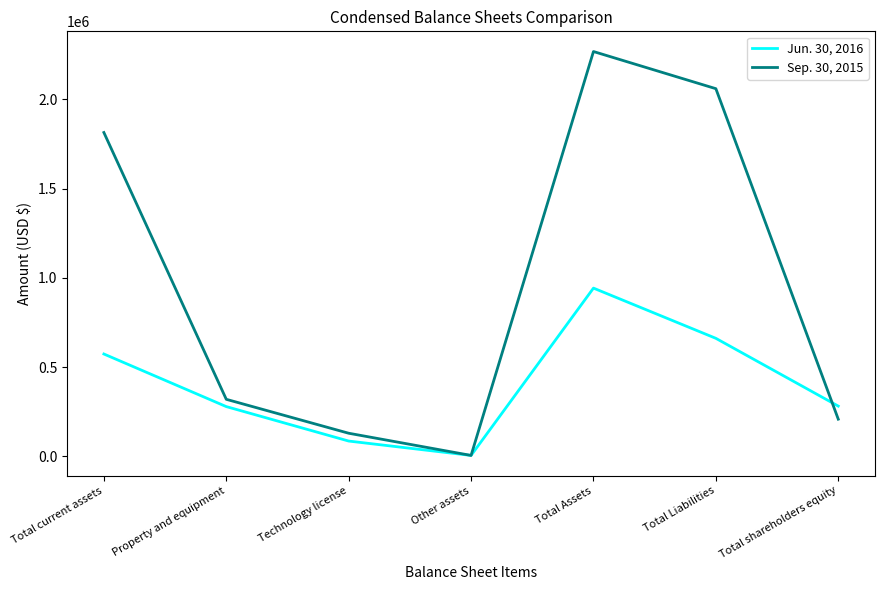

Where is the first local minimum for Sep. 30, 2015?

Other assets